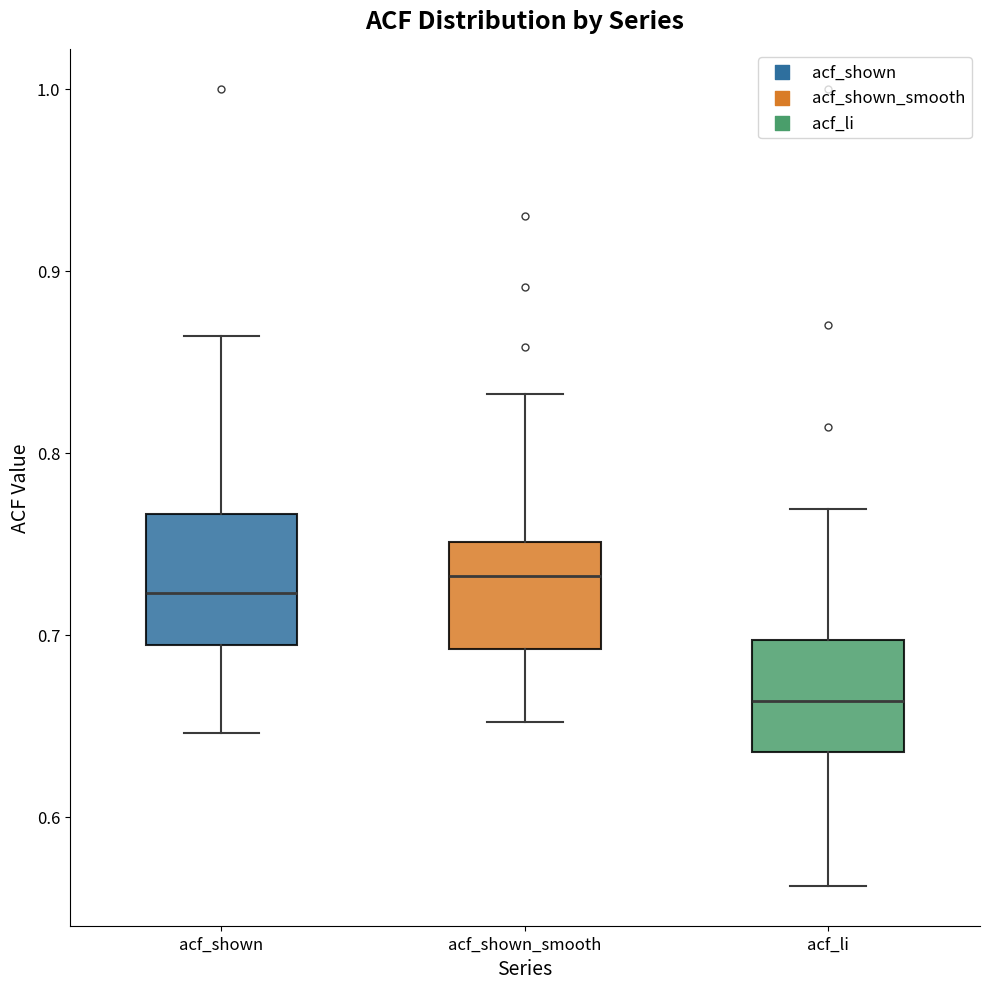

Where does the median line of the box for acf_li sit on the y-axis? The values are not printed on the chart, so give them approximately, as read against the axis.

0.66